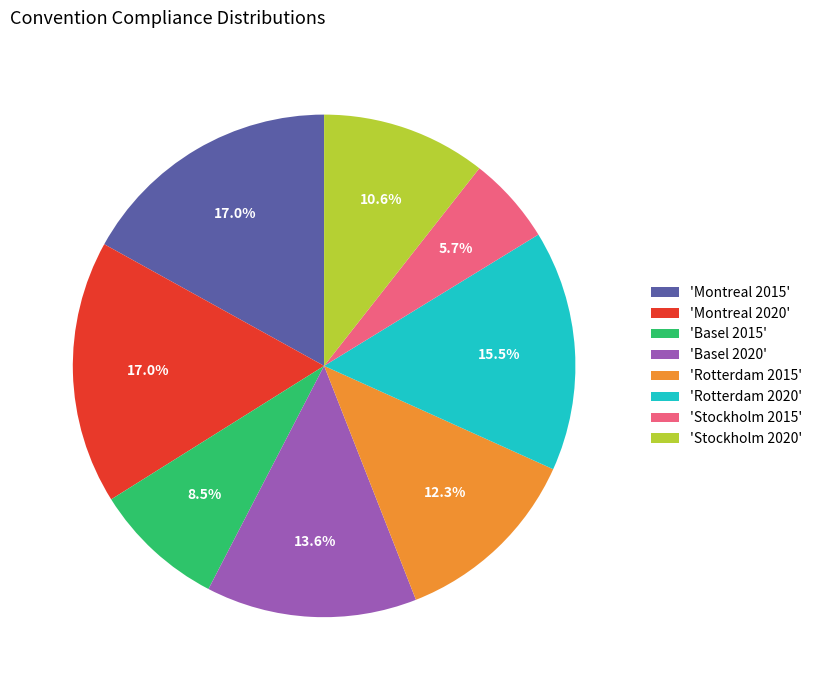

Does 'Montreal 2015' represent more than half of the total?

No